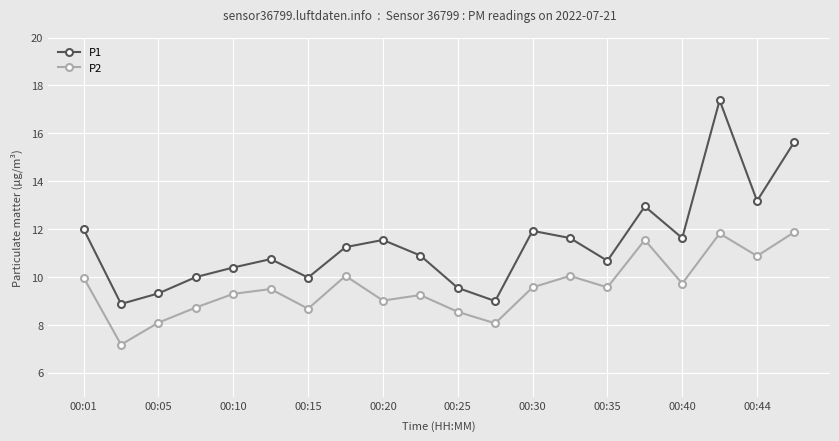

What is the smallest value displayed?

7.2